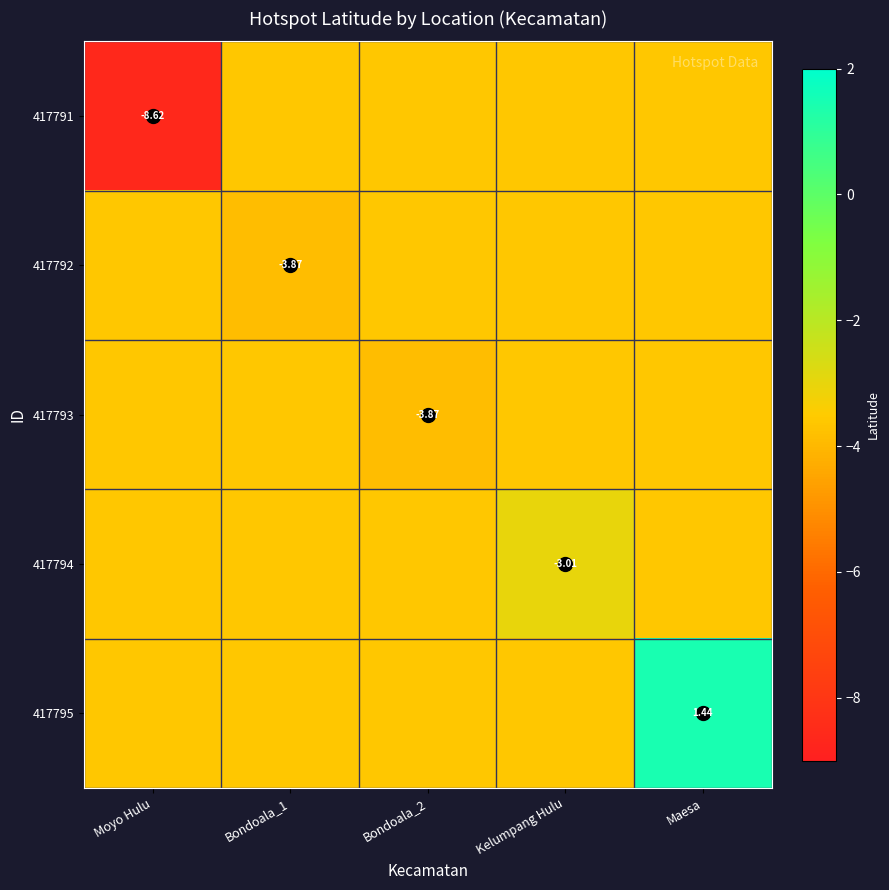

What is the greatest value displayed?

1.4